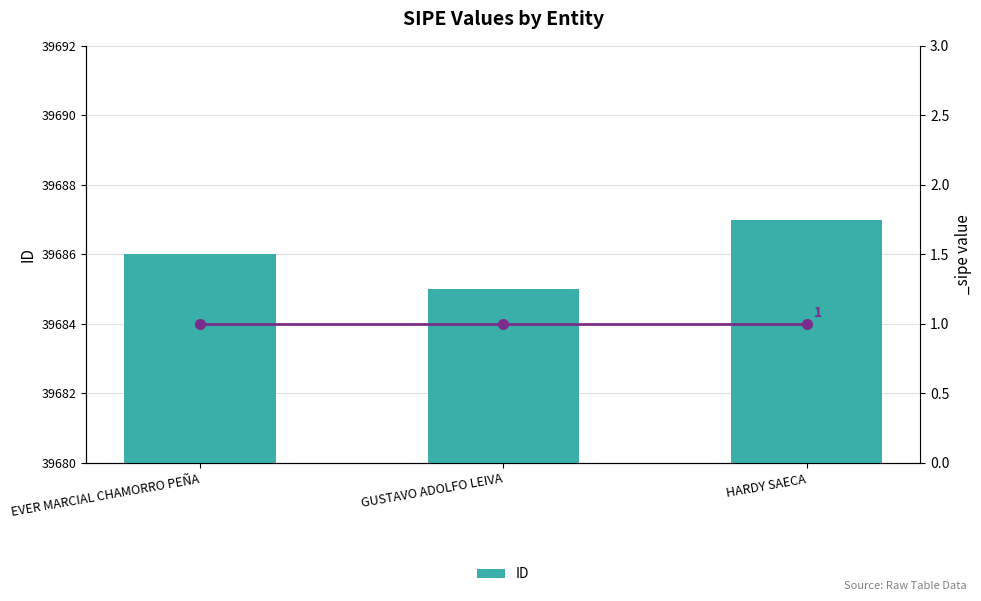

The value at HARDY SAECA is 39687. True or false?

True